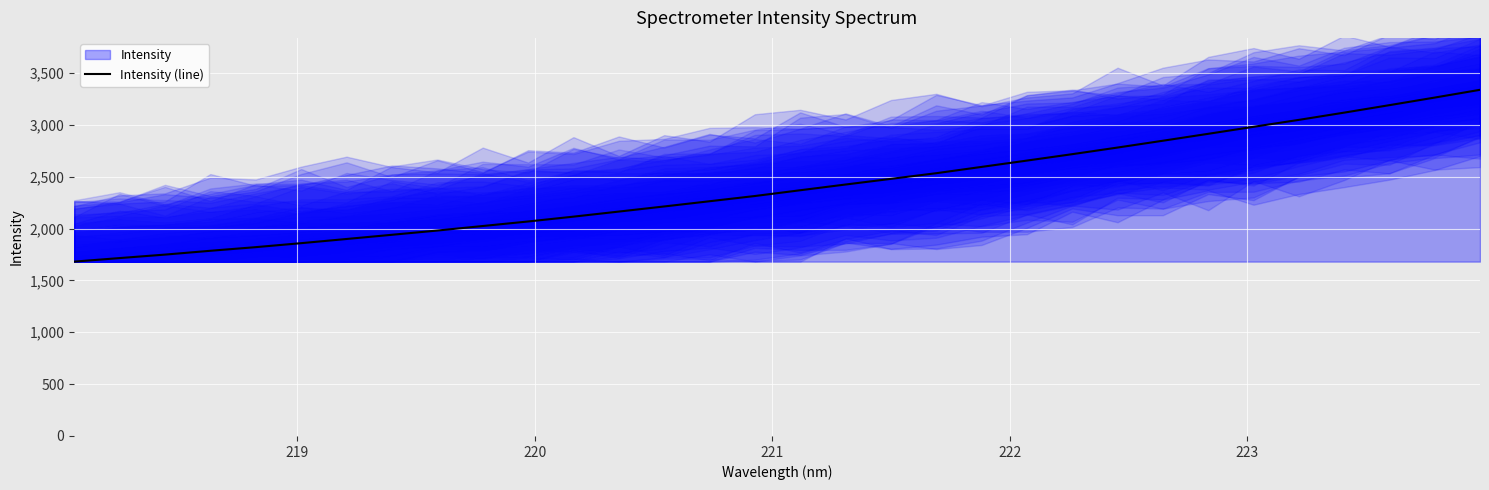

True or false: the data has more than 0 interior local peaks.

False